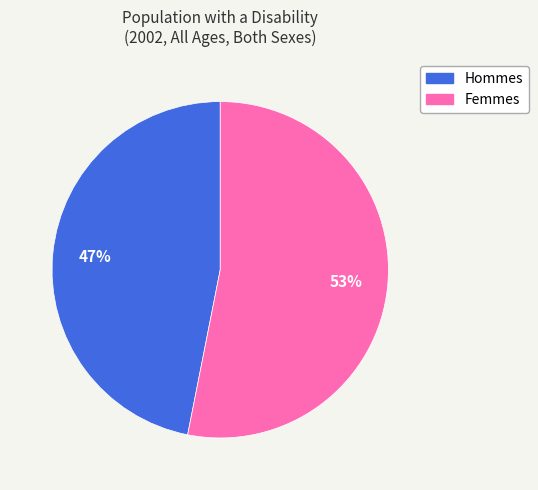

To the nearest percent, what is the difference between the largest and smallest slice percentages?

6%